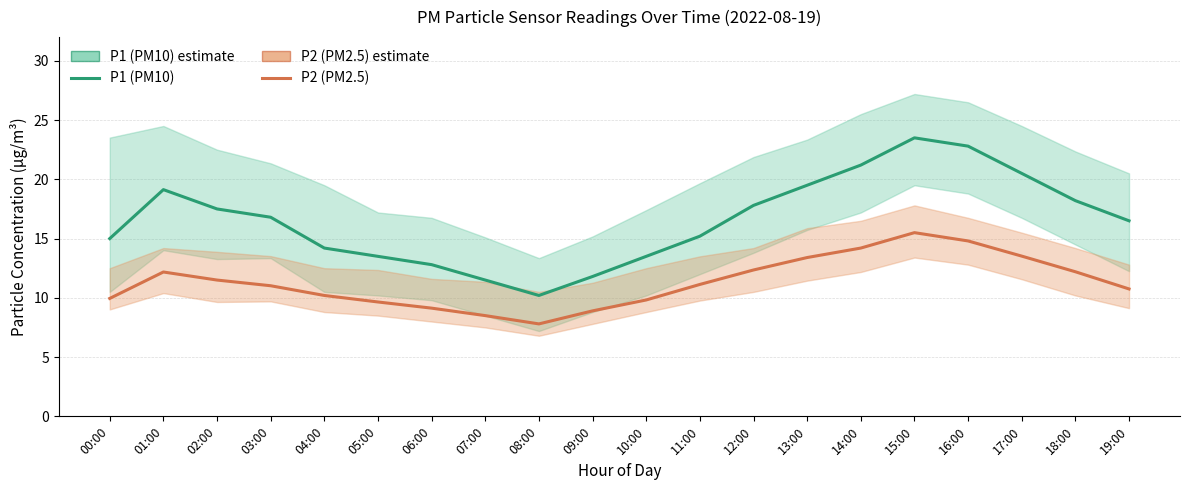

Does the chart have visible grid lines?

Yes